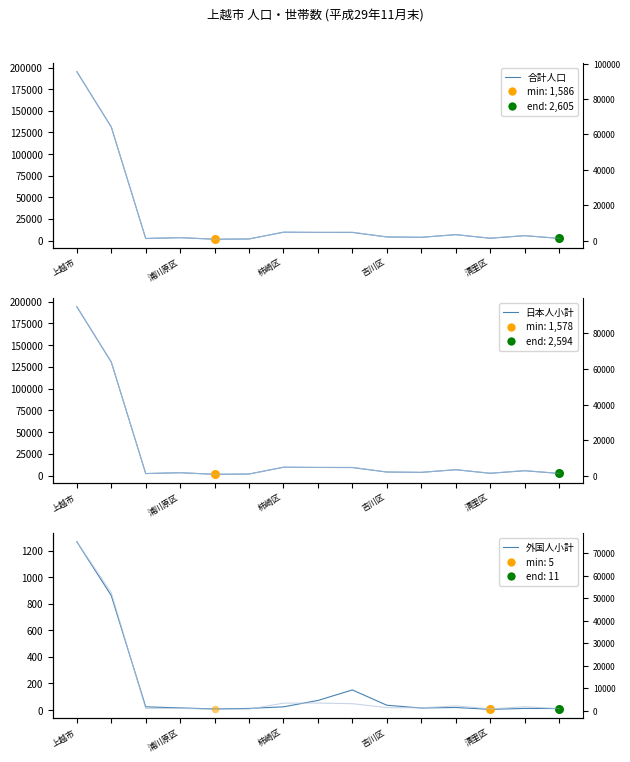

Which series has the largest total across all categories?

合計人口